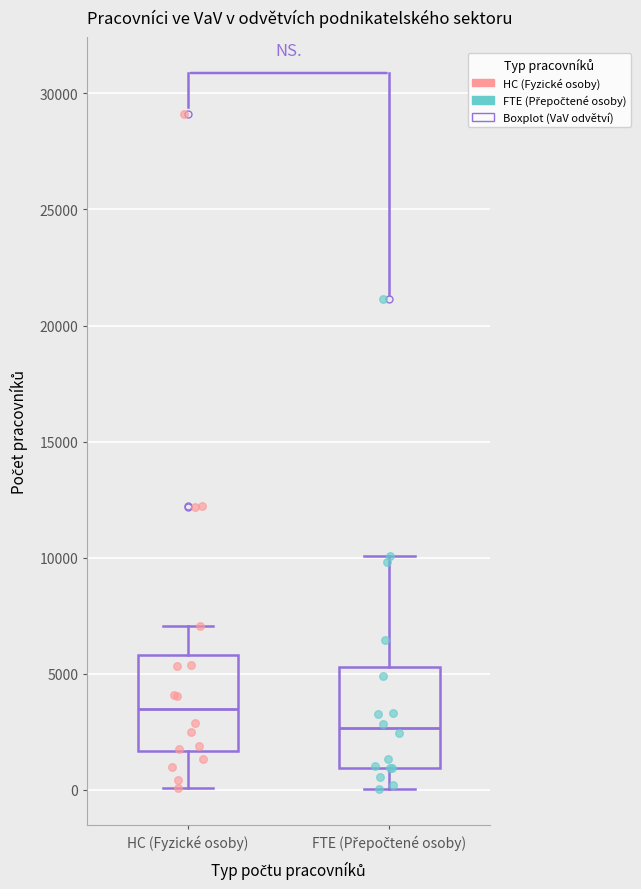

Where does the upper whisker of the box for FTE (Přepočtené osoby) end on the y-axis? The values are not printed on the chart, so give them approximately, as read against the axis.

10000